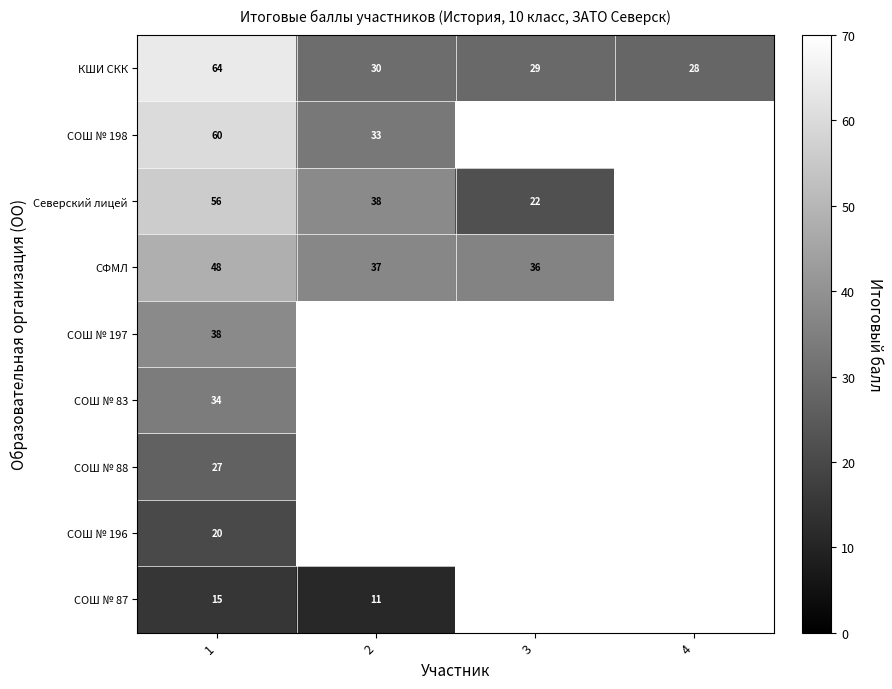

What is the lowest value of the СОШ № 83 series?

34.0